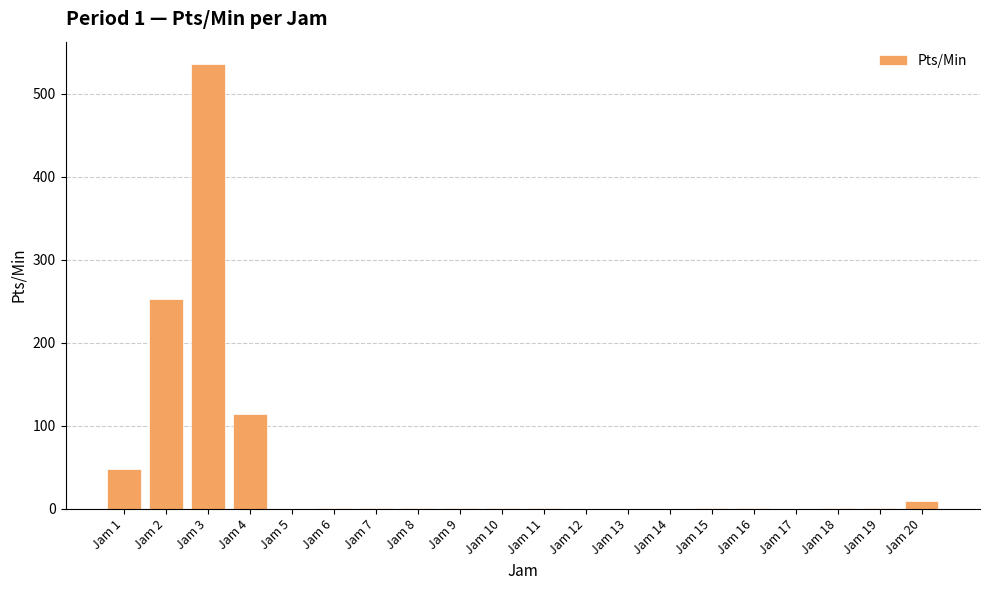

Does the chart contain stacked bars?

No